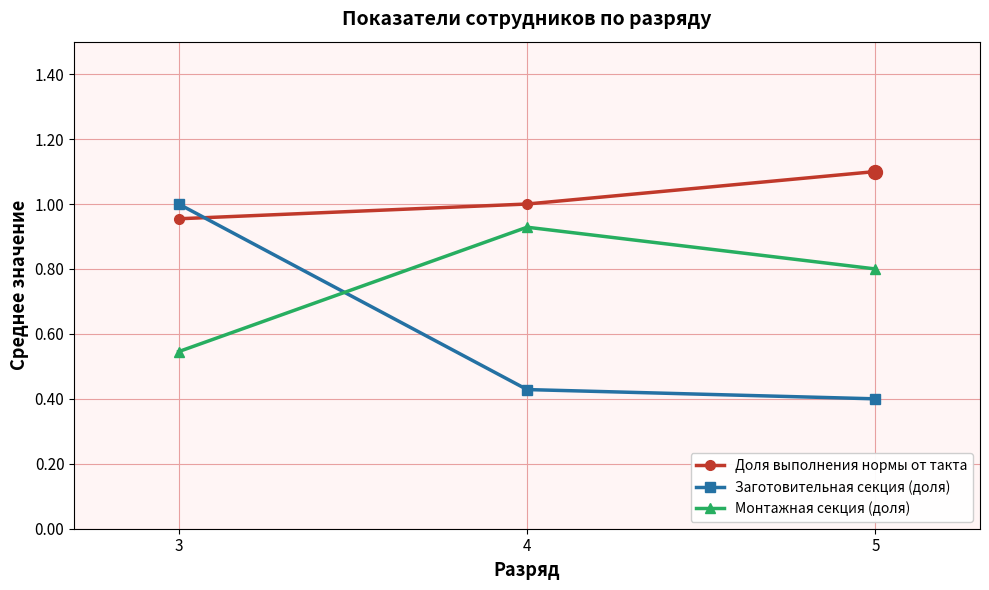

Rank the series by their maximum value, from highest to lowest.

Доля выполнения нормы от такта, Заготовительная секция (доля), Монтажная секция (доля)